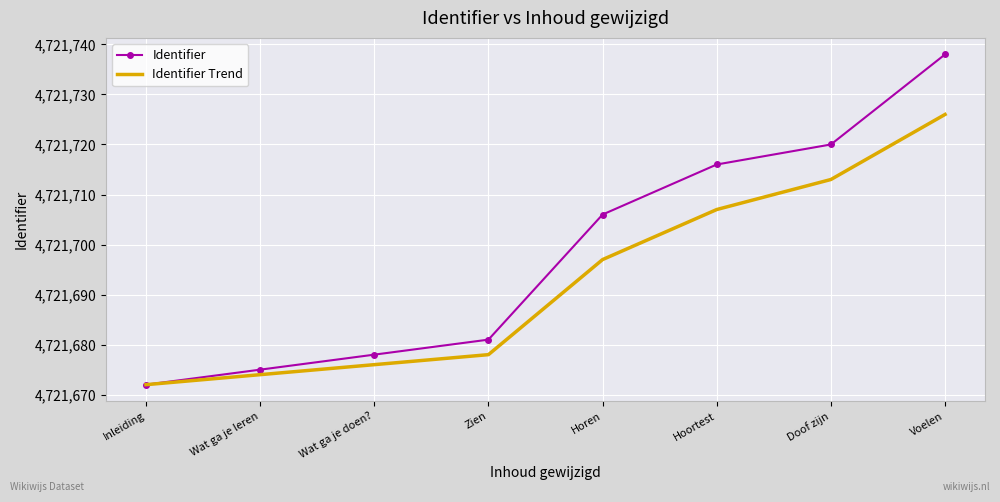

What is the difference between the highest and lowest values at Zien?

3